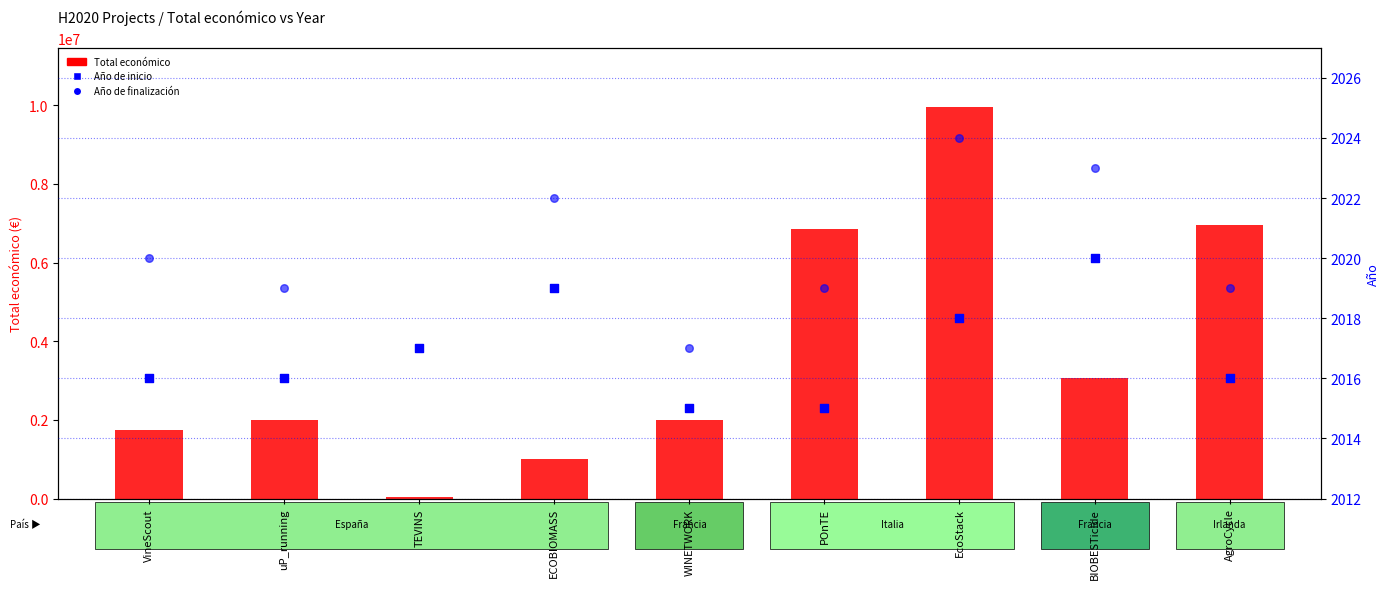

Which series reaches the minimum Y coordinate?

Año de inicio